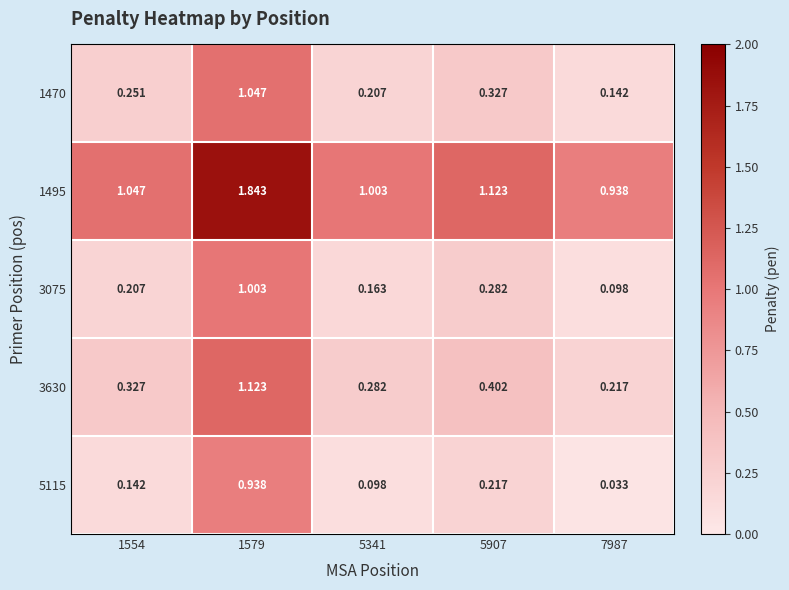

Is the value of 1495 at 1554 greater than the value of 3075 at 7987?

Yes